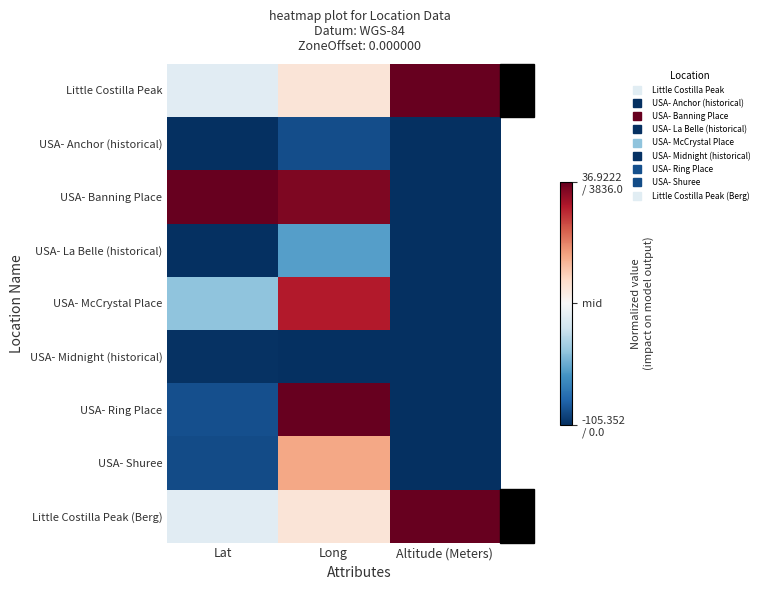

What is the total value across all series at Long?

0.9